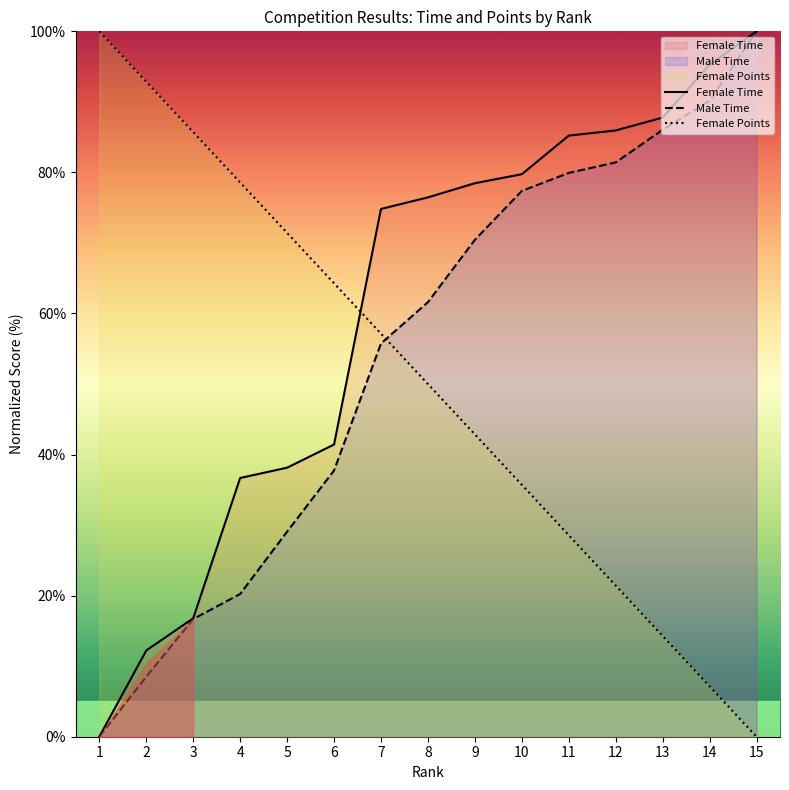

Which has a higher value, 3 or 6?

6